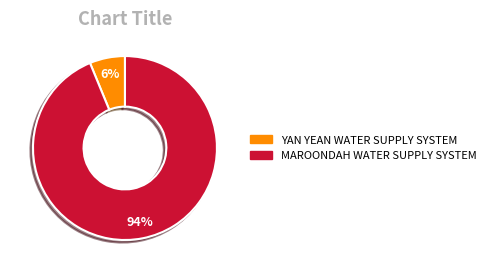

To the nearest percent, what percentage of the pie is YAN YEAN WATER SUPPLY SYSTEM?

6%